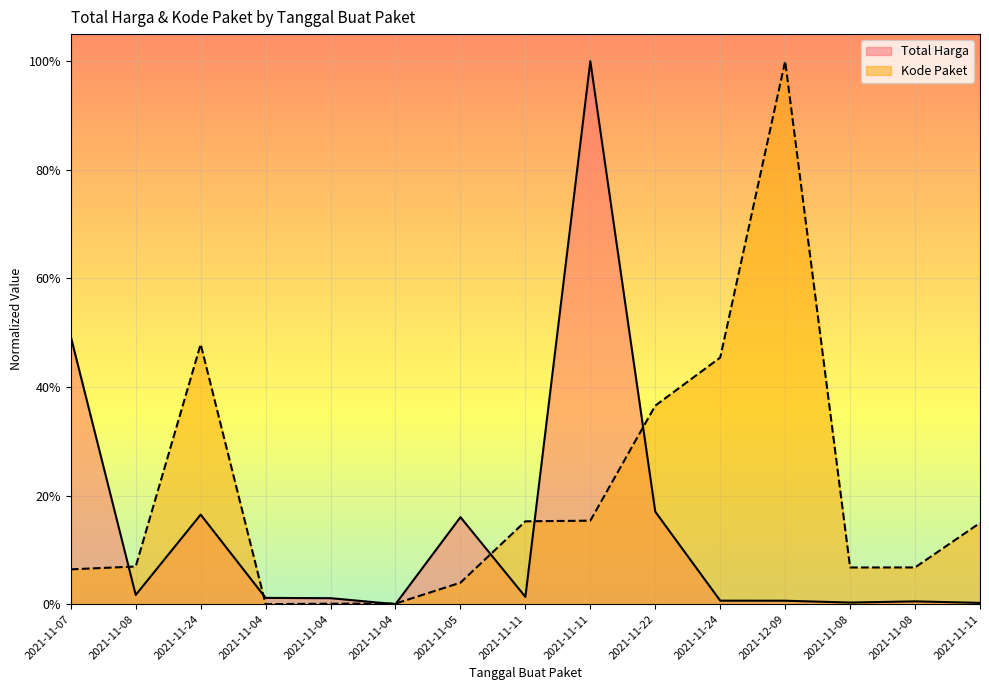

Which series has the widest spread of values?

Total Harga